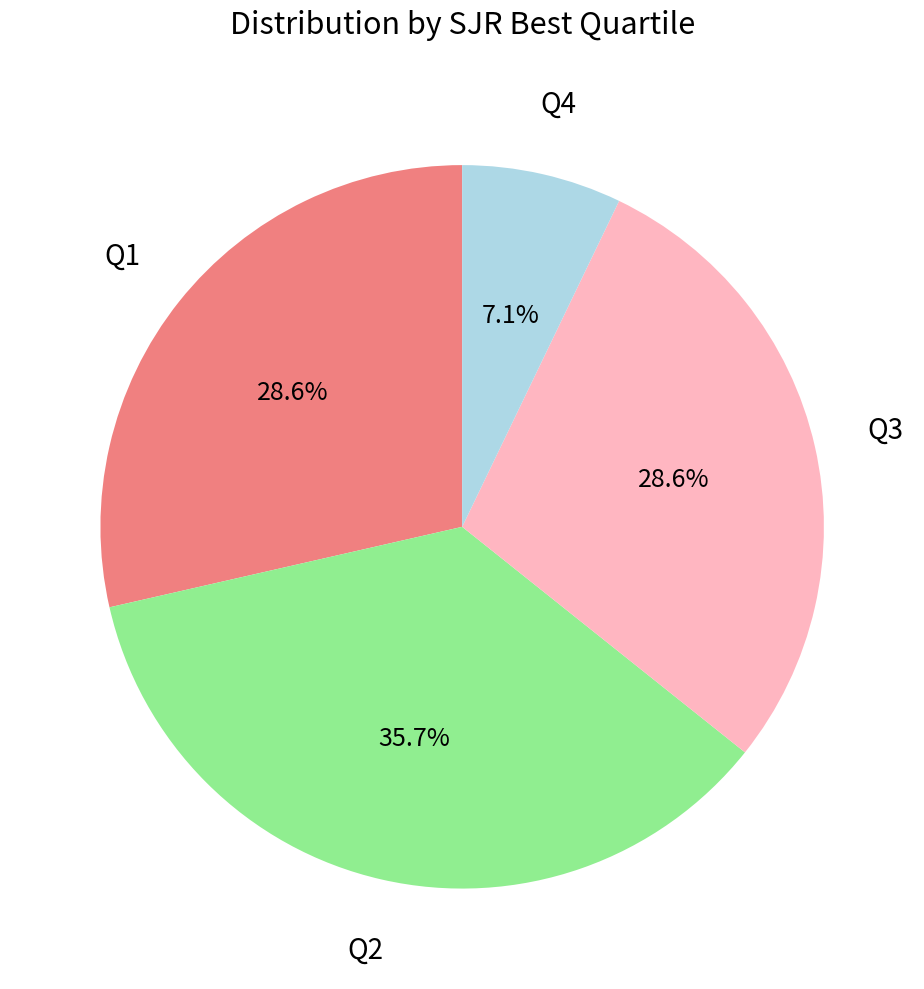

Is it true that Q3 is 34% of the pie?

False